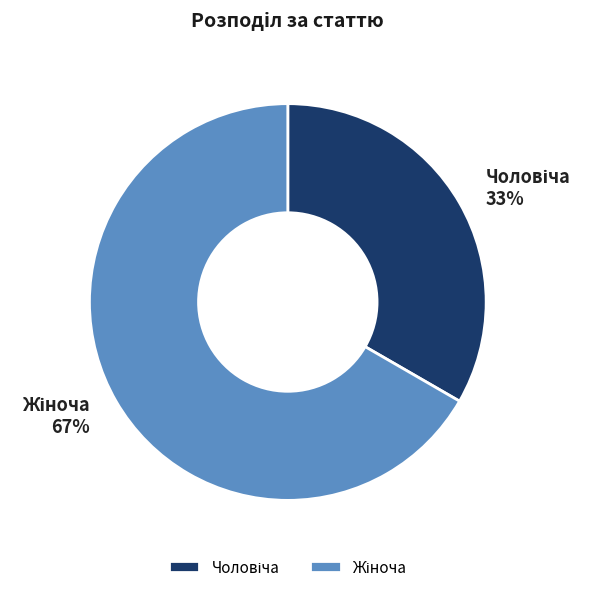

To the nearest percent, what is the average slice percentage?

50%